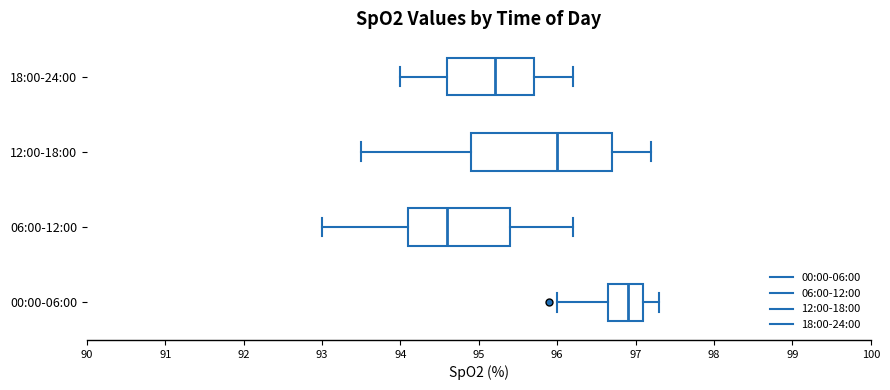

Reading bottom to top, read every box against the x-axis: the position of its median line, the range the box covers, and the ends of its whiskers. The values are not printed on the chart, so give them approximately, as read against the axis.

00:00-06:00: median 96.9, box 96.7 to 97.1, whiskers 96.0 to 97.3
06:00-12:00: median 94.6, box 94.1 to 95.4, whiskers 93.0 to 96.2
12:00-18:00: median 96.0, box 94.9 to 96.7, whiskers 93.5 to 97.2
18:00-24:00: median 95.2, box 94.6 to 95.7, whiskers 94.0 to 96.2